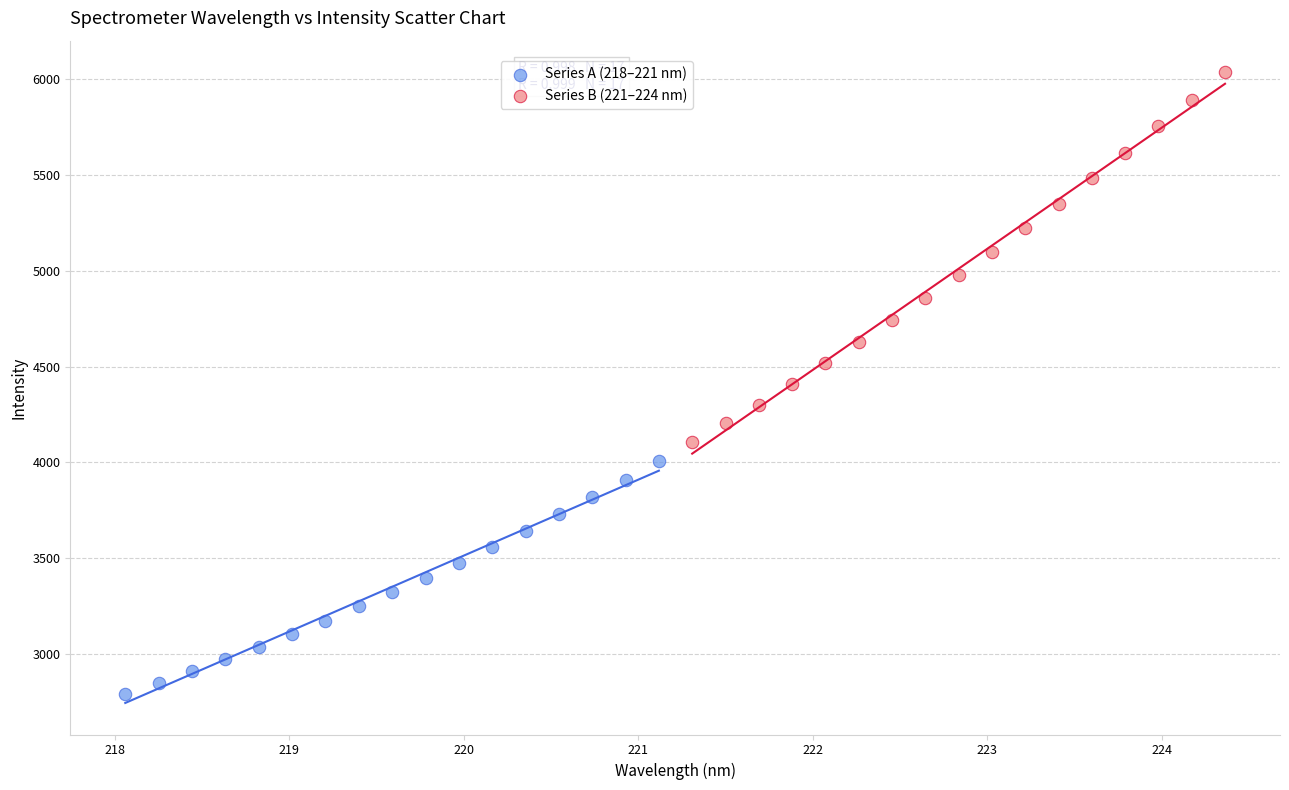

Which series reaches the minimum Y coordinate?

Series A (218–221 nm)